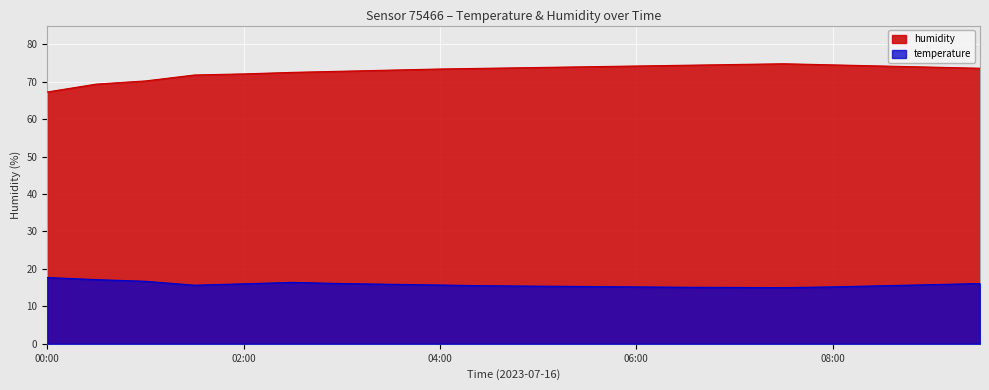

In humidity, how many points are higher than both neighbors (excluding endpoints)?

1